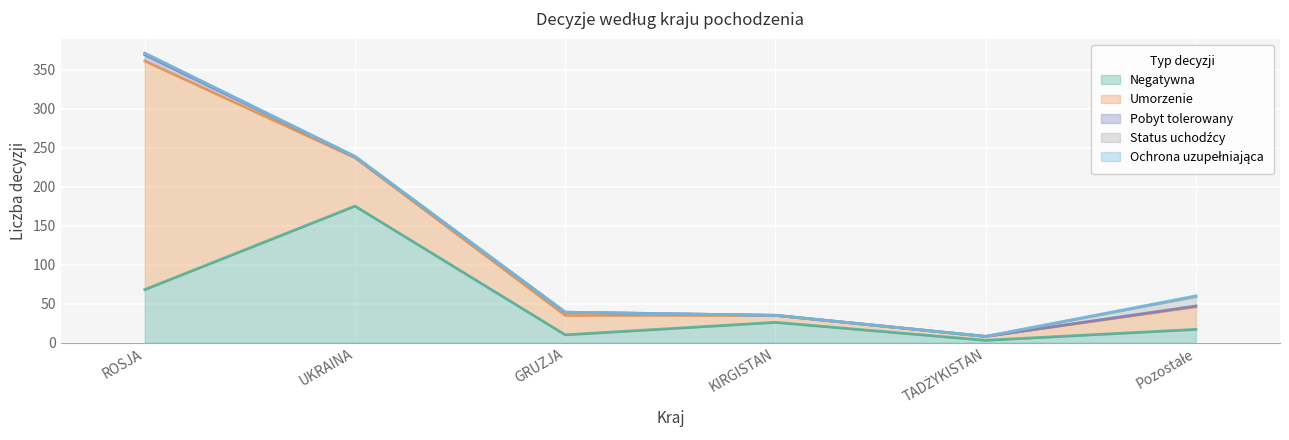

Rank the series at TADŻYKISTAN from highest to lowest value.

Umorzenie, Negatywna, Pobyt tolerowany, Status uchodźcy, Ochrona uzupełniająca